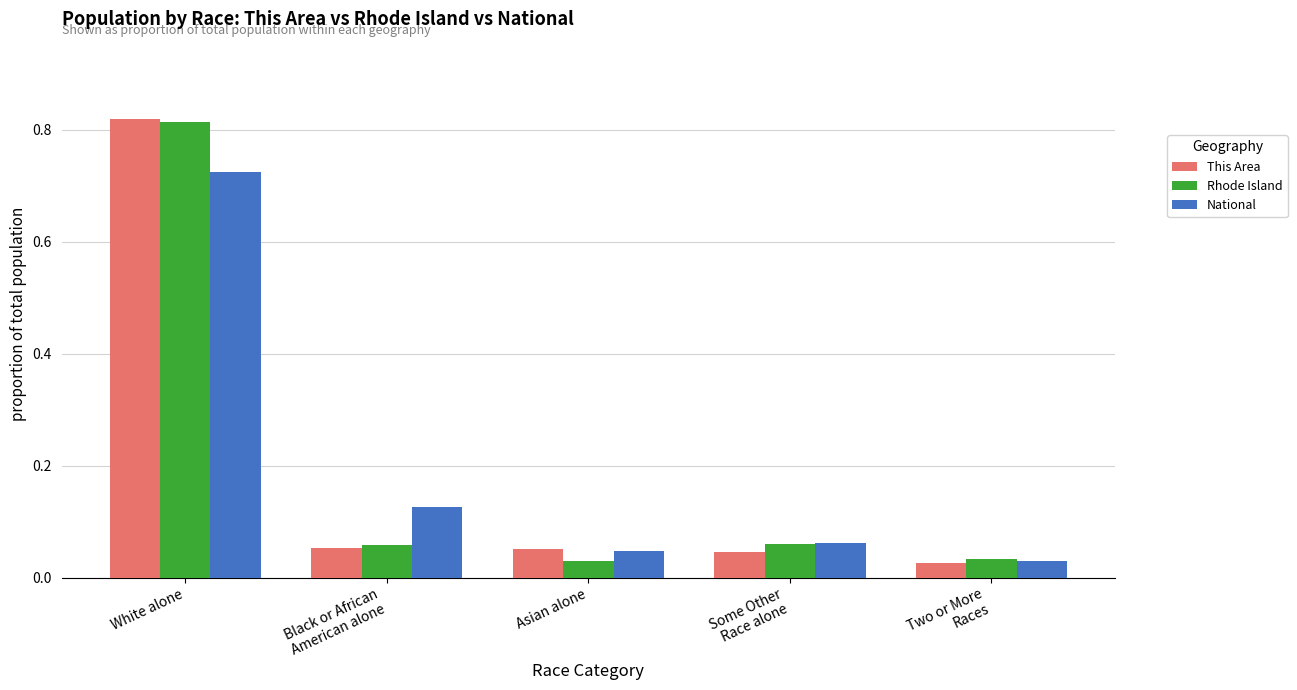

Is the value of Rhode Island at Asian alone greater than the value of This Area at Black or African
American alone?

No